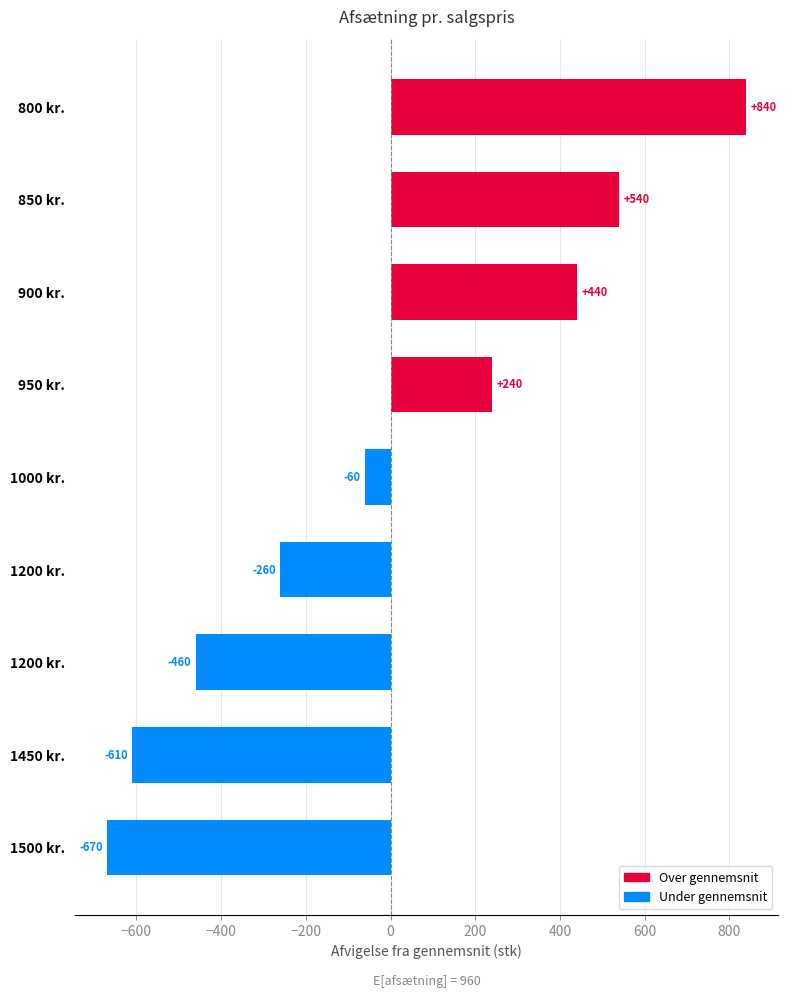

How many categories are shown in the chart?

9